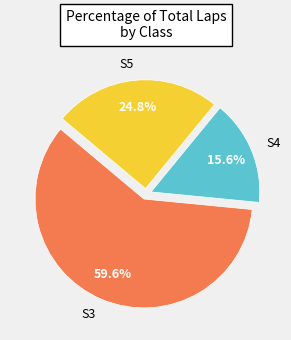

Between S5 and S4, which is larger?

S5